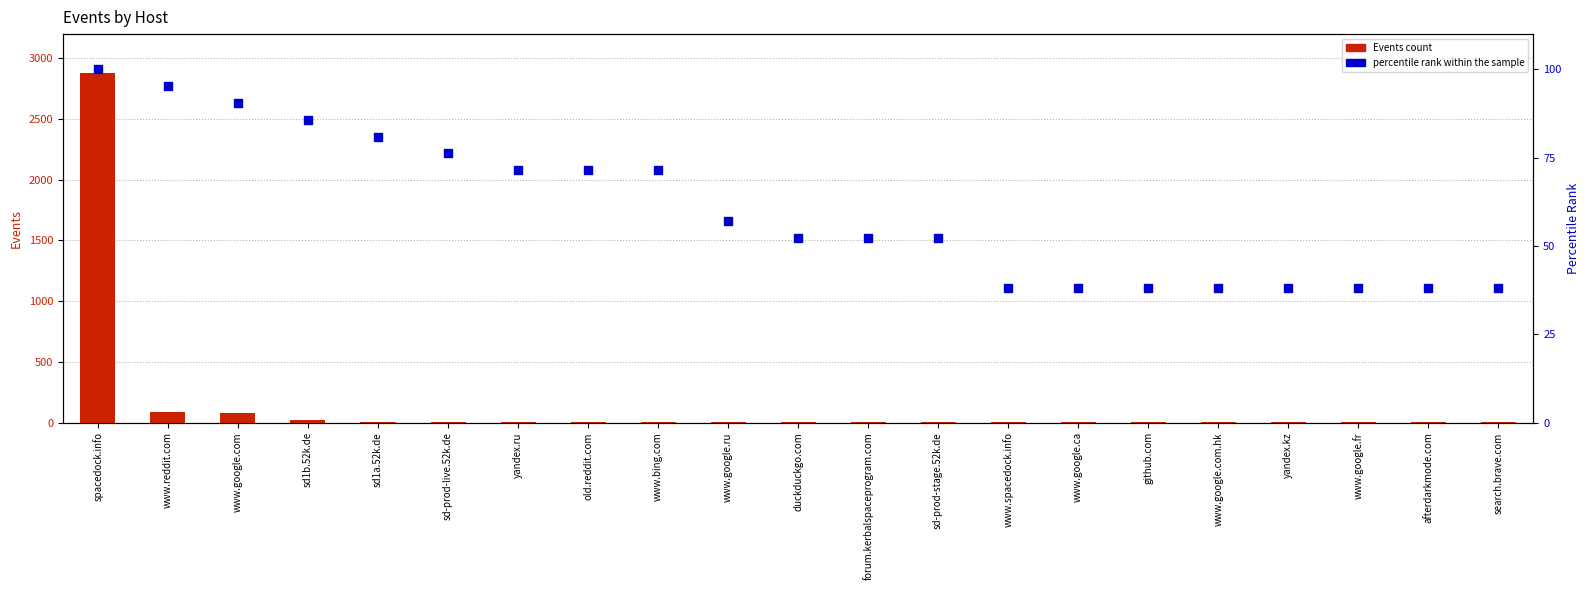

What are all the series names shown in the legend?

Events count, percentile rank within the sample